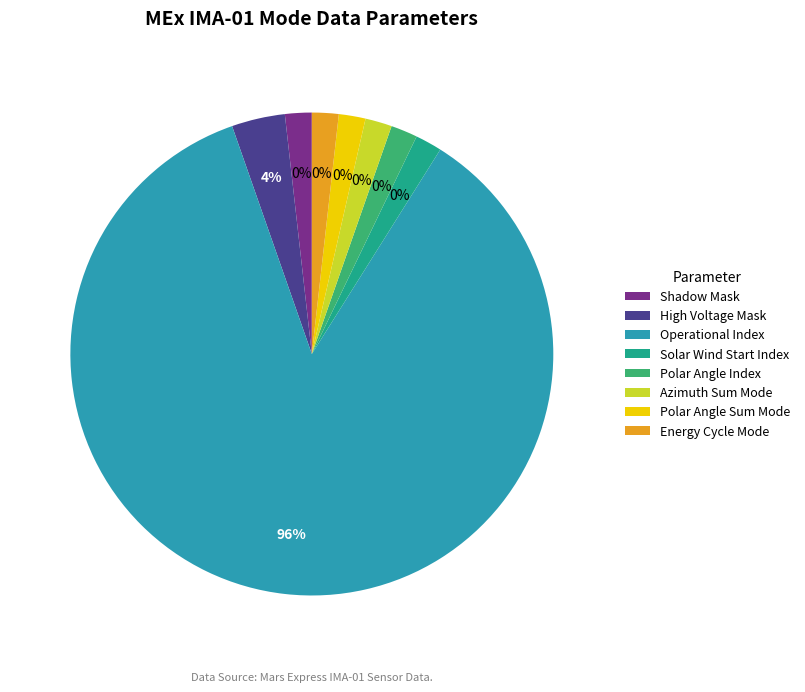

Which category has the biggest portion of the pie?

Operational Index